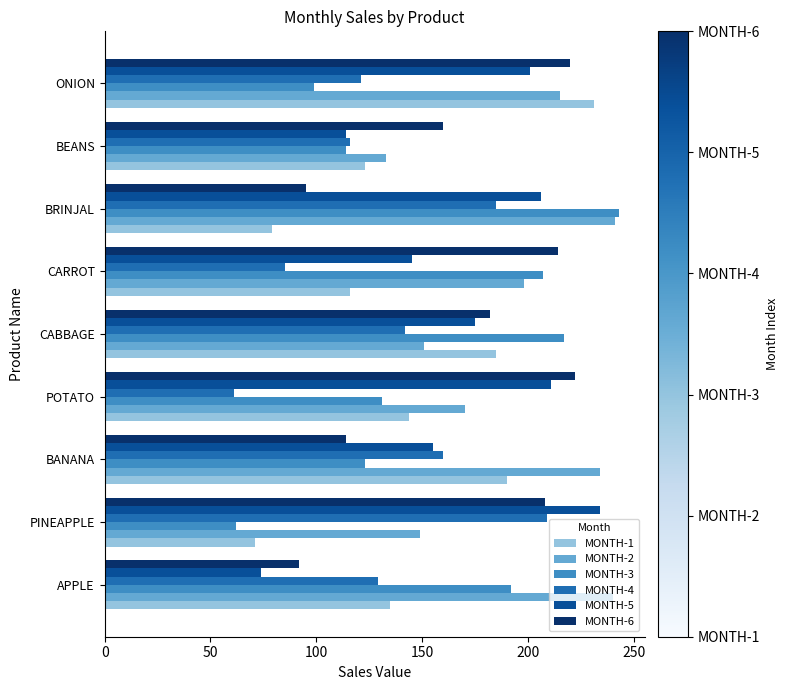

What is the highest value of the MONTH-5 series?

234